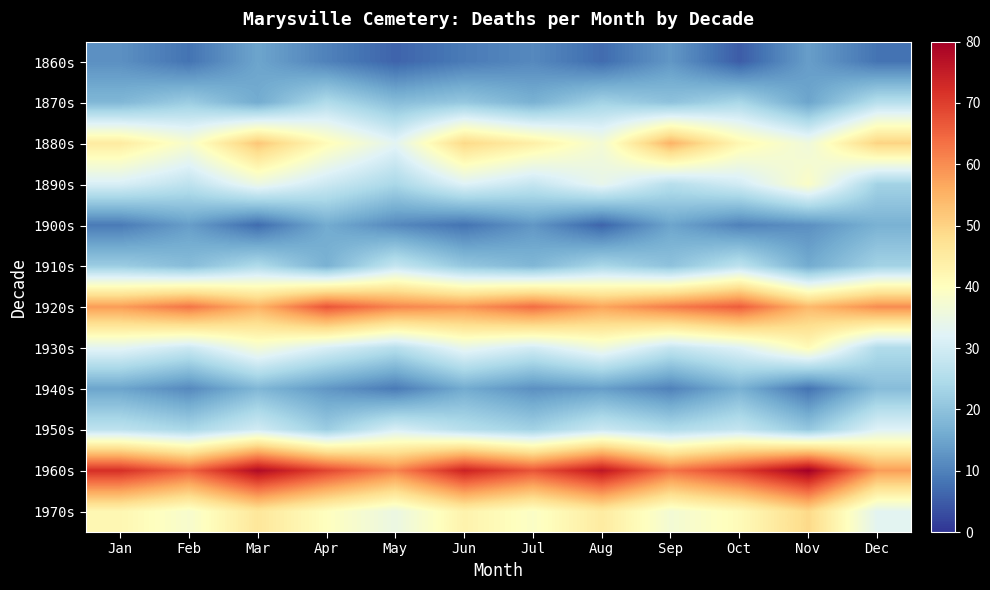

Reading left to right, what are all the values shown in this chart?

1860s: Jan=12	Feb=8	Mar=15	Apr=10	May=6	Jun=9	Jul=11	Aug=7	Sep=13	Oct=5	Nov=14	Dec=8
1870s: Jan=18	Feb=22	Mar=16	Apr=25	May=19	Jun=21	Jul=17	Aug=23	Sep=20	Oct=24	Nov=15	Dec=26
1880s: Jan=45	Feb=38	Mar=52	Apr=41	May=33	Jun=49	Jul=44	Aug=37	Sep=55	Oct=42	Nov=36	Dec=50
1890s: Jan=31	Feb=27	Mar=35	Apr=29	May=24	Jun=32	Jul=28	Aug=34	Sep=26	Oct=30	Nov=39	Dec=23
1900s: Jan=9	Feb=14	Mar=7	Apr=16	May=11	Jun=8	Jul=13	Aug=6	Sep=15	Oct=10	Nov=12	Dec=17
1910s: Jan=22	Feb=19	Mar=25	Apr=17	May=28	Jun=21	Jul=18	Aug=24	Sep=20	Oct=27	Nov=16	Dec=23
1920s: Jan=58	Feb=63	Mar=55	Apr=67	May=61	Jun=59	Jul=64	Aug=57	Sep=62	Oct=66	Nov=54	Dec=60
1930s: Jan=33	Feb=29	Mar=37	Apr=31	May=26	Jun=34	Jul=30	Aug=36	Sep=28	Oct=32	Nov=41	Dec=25
1940s: Jan=15	Feb=11	Mar=18	Apr=13	May=9	Jun=16	Jul=12	Aug=14	Sep=10	Oct=17	Nov=8	Dec=19
1950s: Jan=27	Feb=24	Mar=30	Apr=22	May=31	Jun=26	Jul=23	Aug=29	Sep=25	Oct=28	Nov=21	Dec=32
1960s: Jan=72	Feb=65	Mar=78	Apr=69	May=61	Jun=74	Jul=67	Aug=76	Sep=63	Oct=70	Nov=80	Dec=58
1970s: Jan=42	Feb=38	Mar=46	Apr=40	May=35	Jun=43	Jul=39	Aug=45	Sep=37	Oct=41	Nov=49	Dec=33